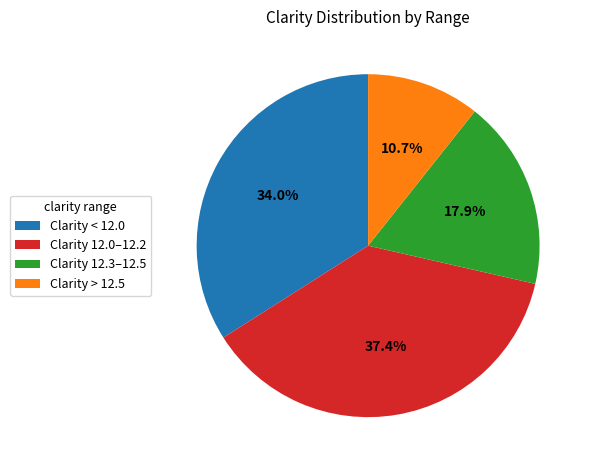

What is the largest slice in the pie chart?

Clarity 12.0–12.2